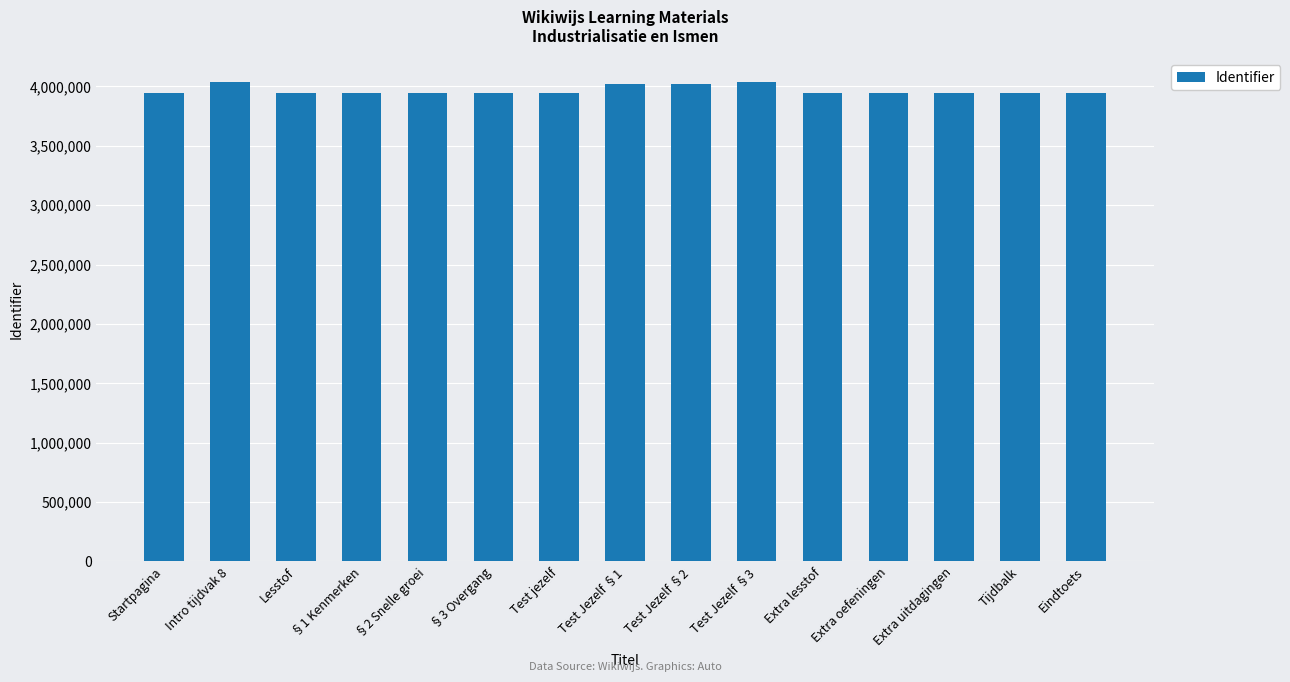

What is the value of the 3rd bar from the left?

3945615